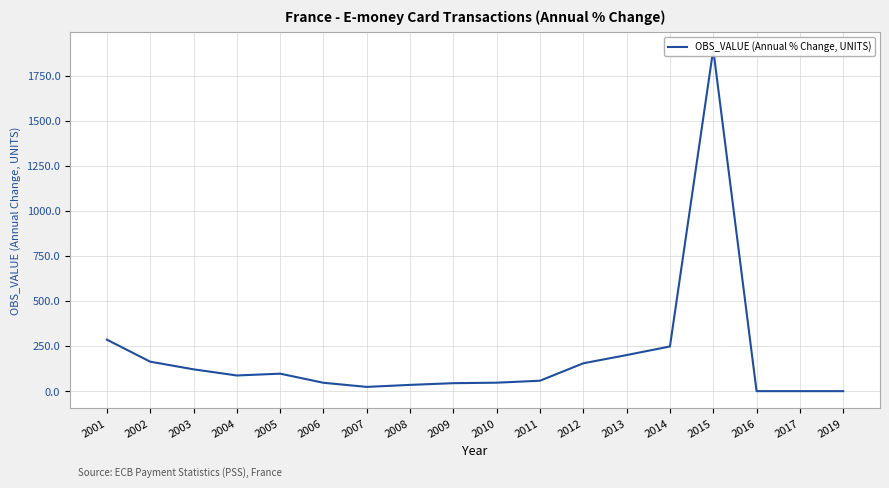

What is the maximum value shown in the chart?

1895.5